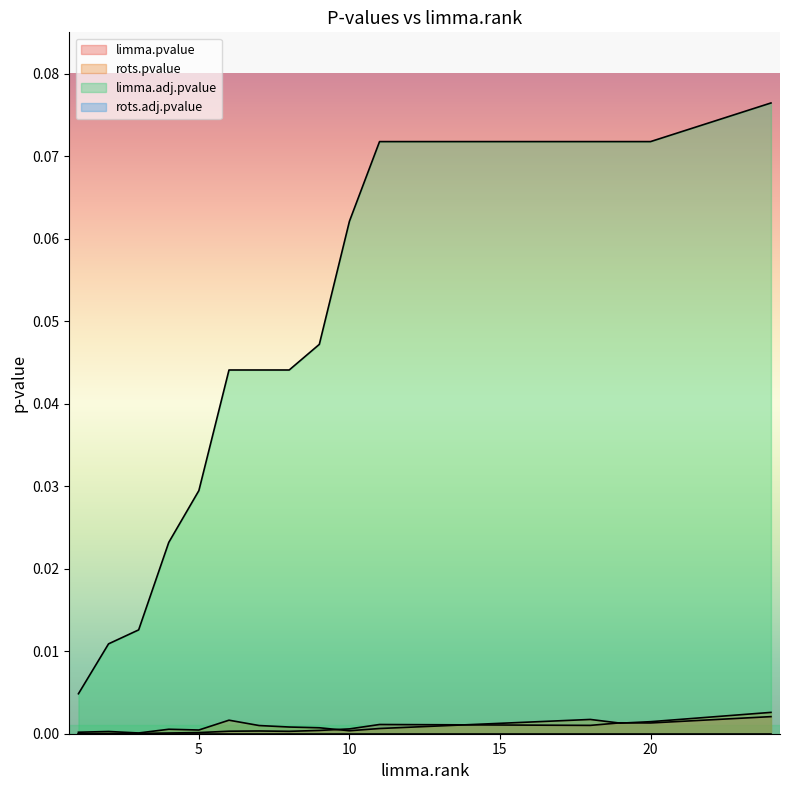

True or false: rots.pvalue and limma.adj.pvalue intersect in this chart.

False